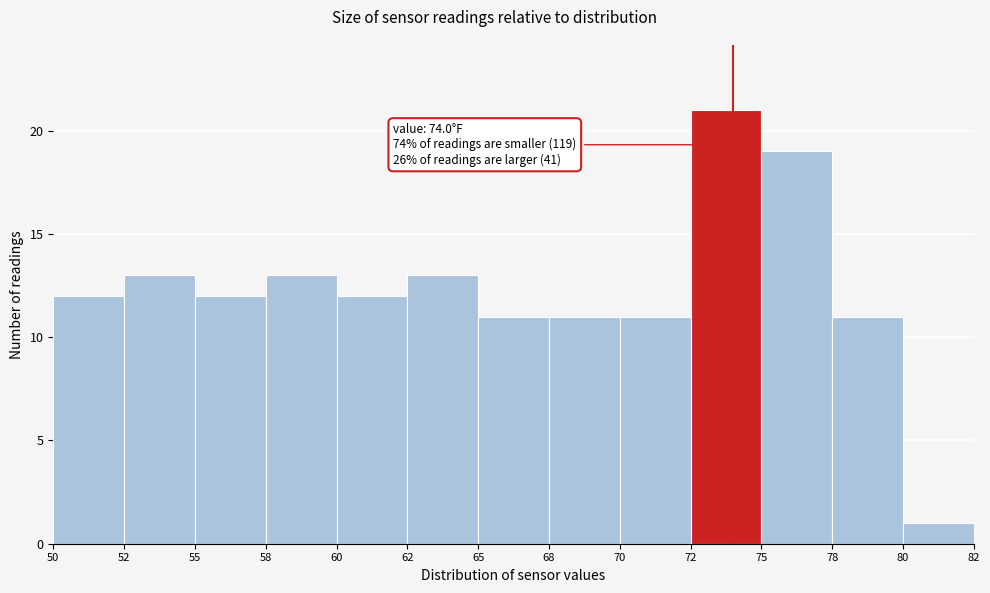

Reading left to right, list all the values displayed in this chart.

12	13	12	13	12	13	11	11	11	21	19	11	1